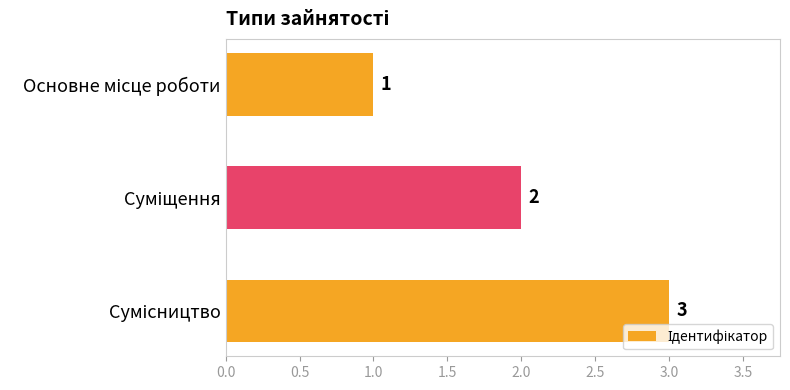

What is the sum of all values?

6